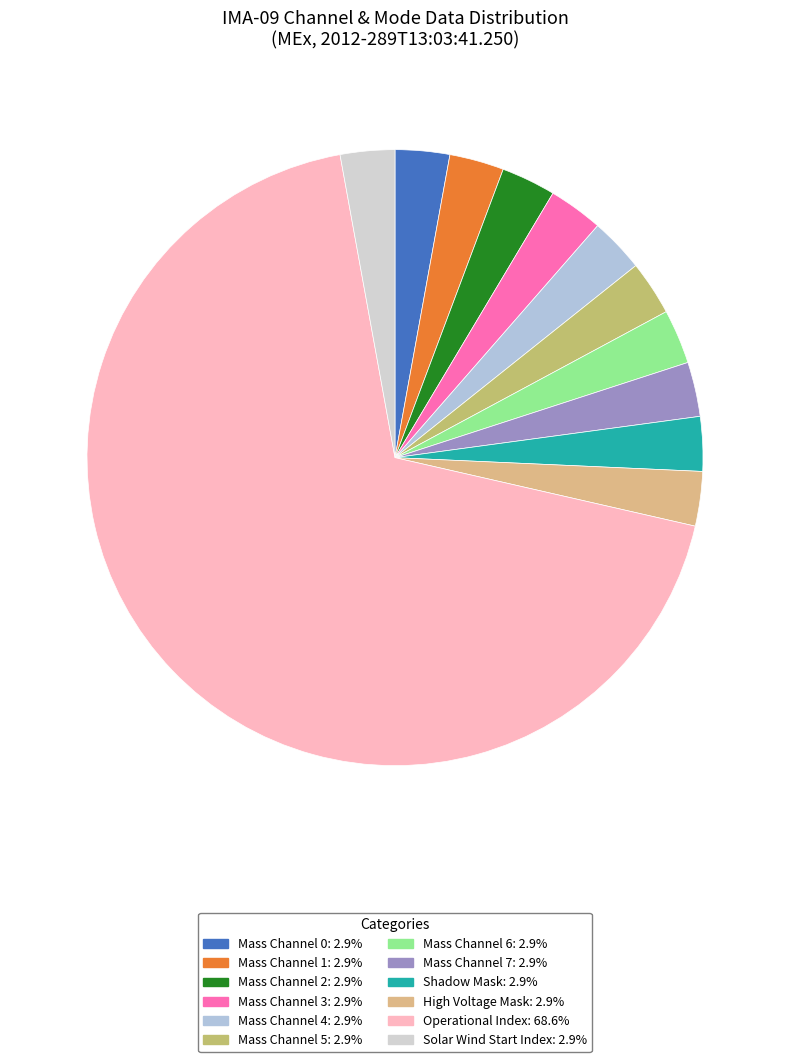

True or false: Mass Channel 7 accounts for 3% of the total.

True